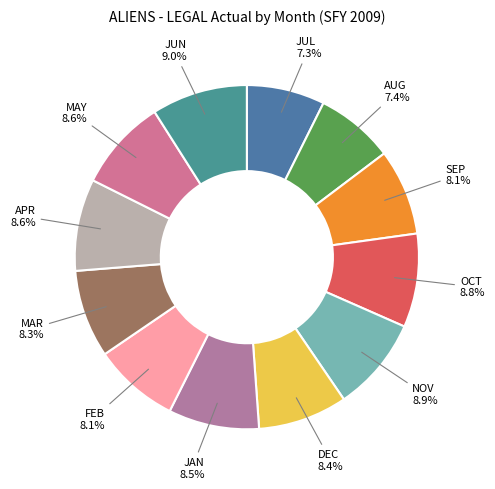

To the nearest percent, what portion does FEB represent?

8%